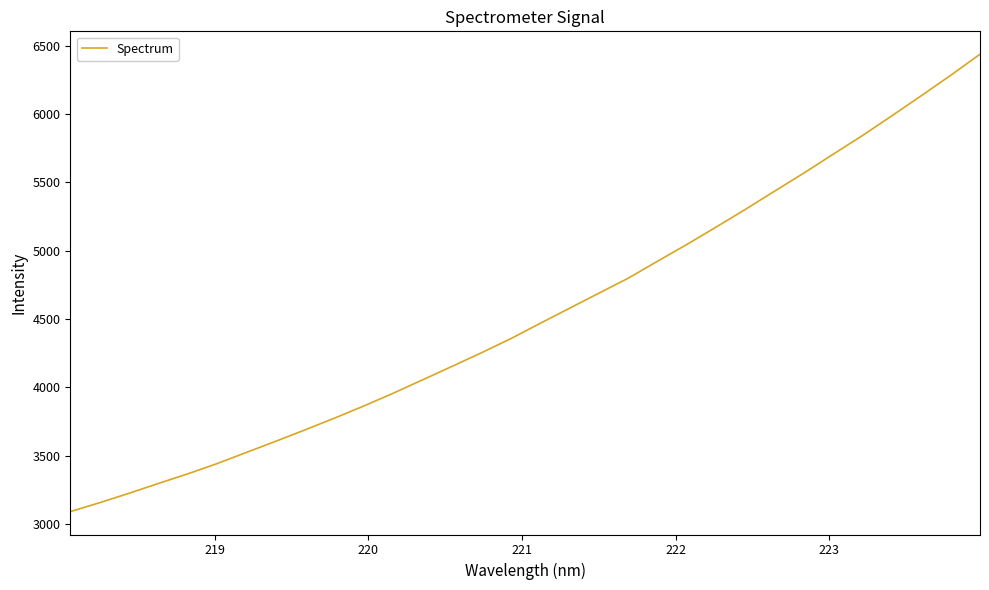

What is the difference between the maximum and minimum values?

3345.4